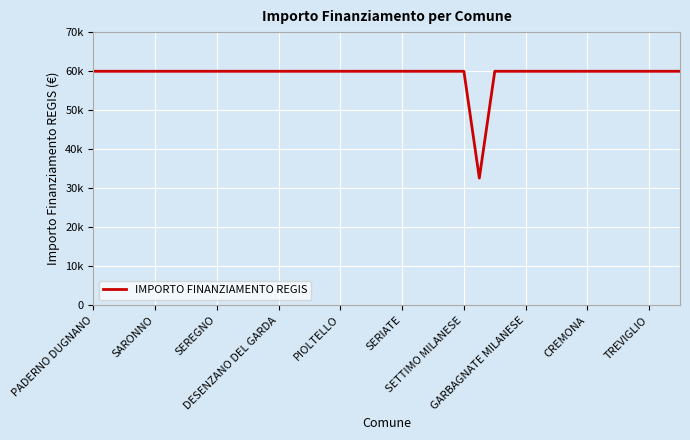

Does the chart display data point markers on the line(s)?

No